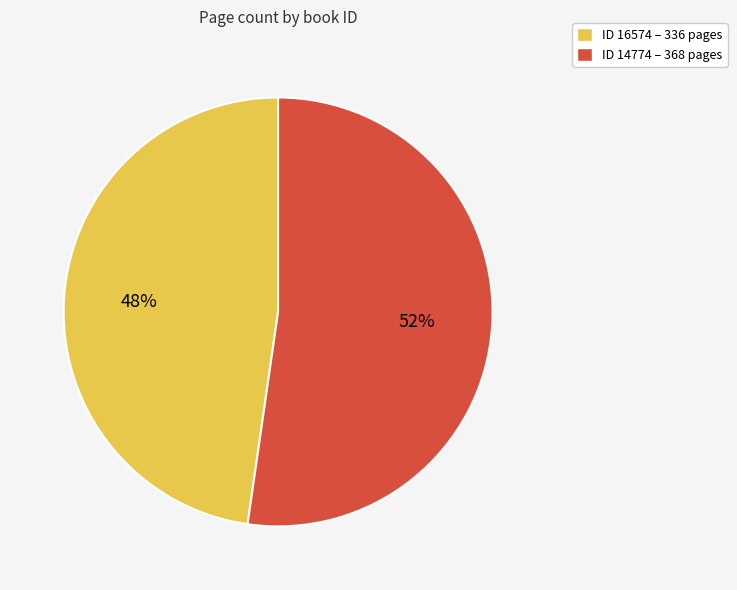

How many segments does this pie chart have?

2